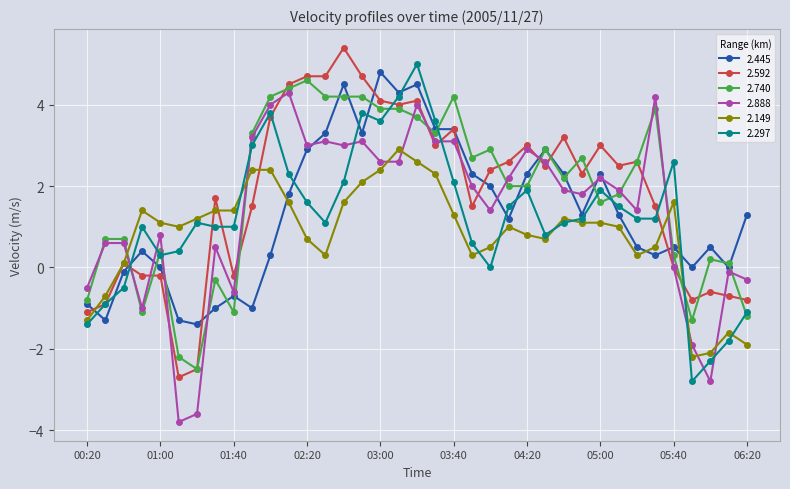

What is the smallest value displayed?

-3.8